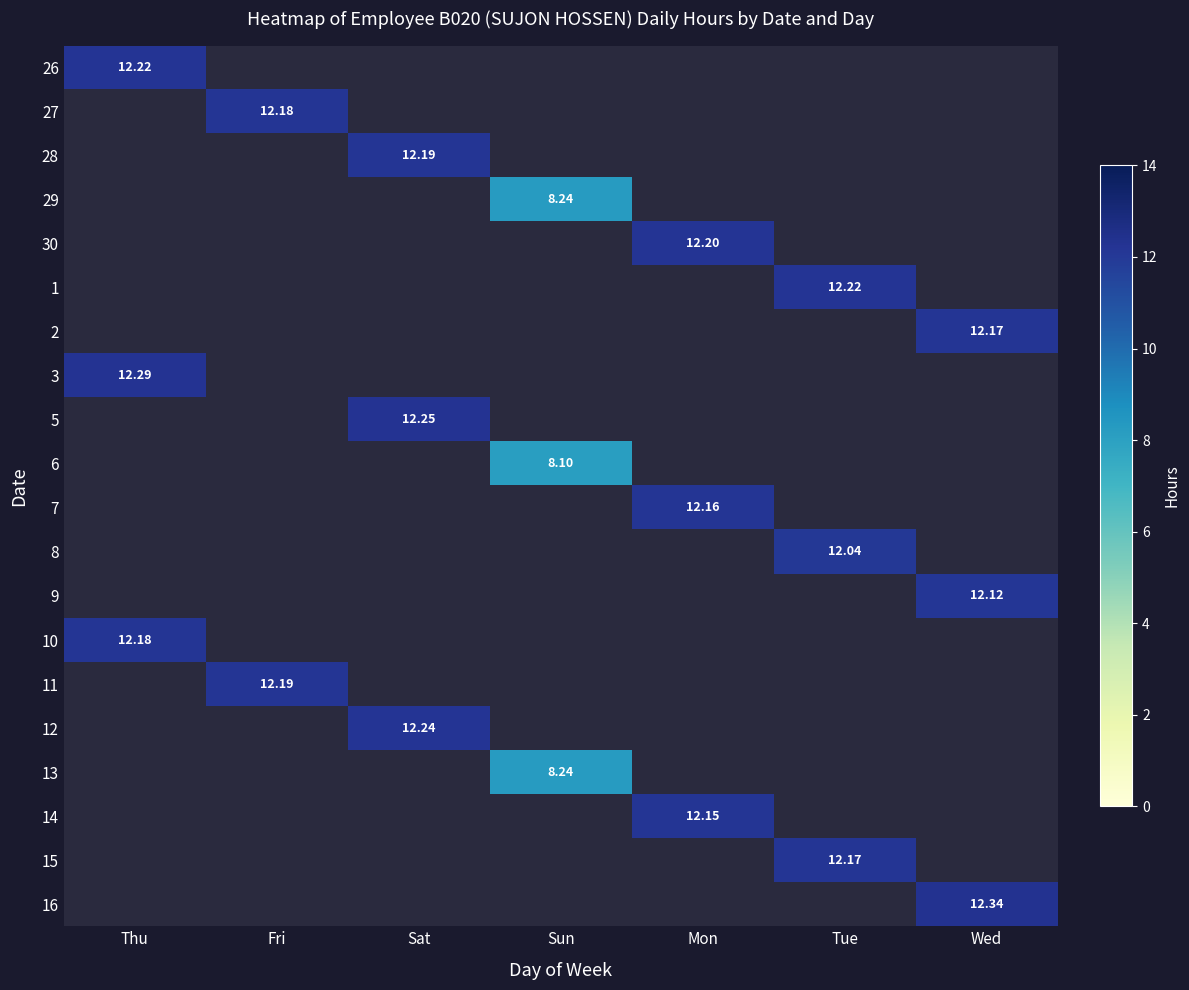

What is the greatest value displayed?

12.3